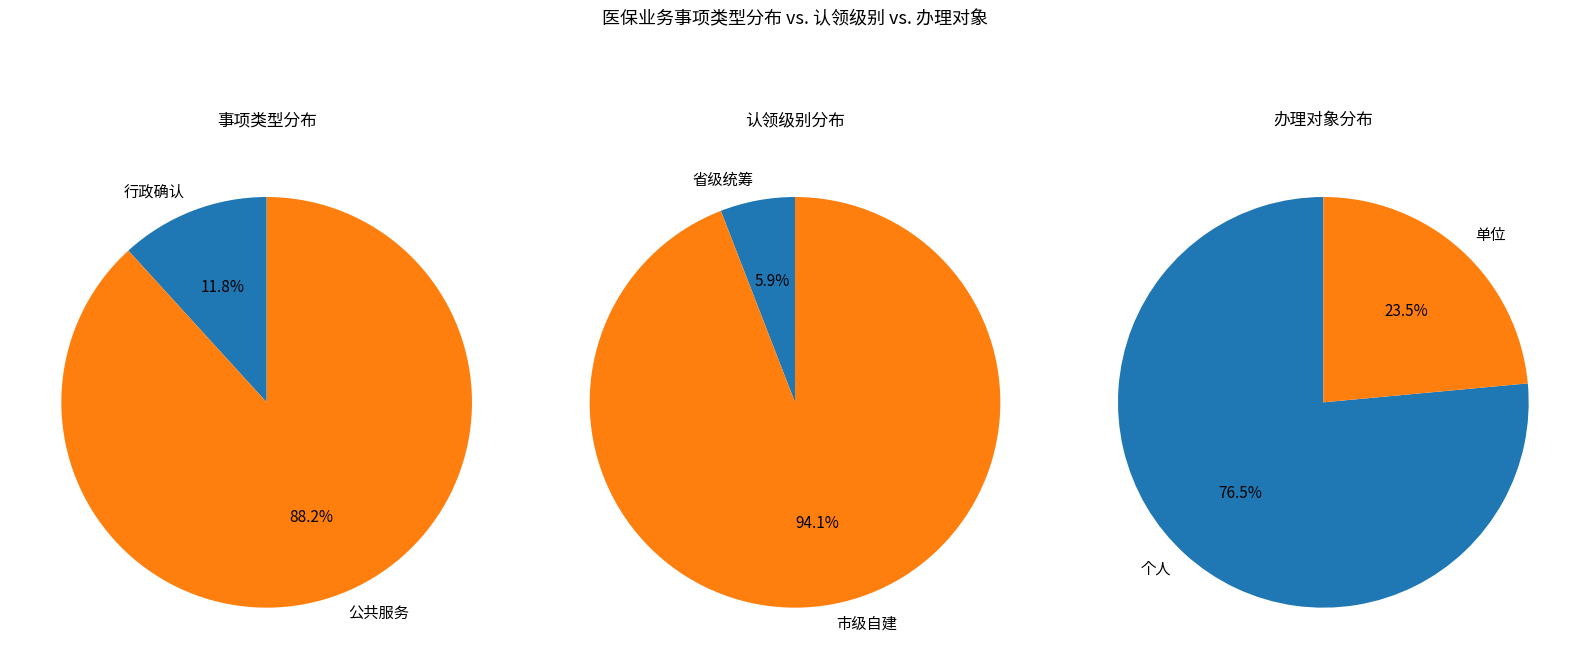

Count the number of slices in the pie.

2